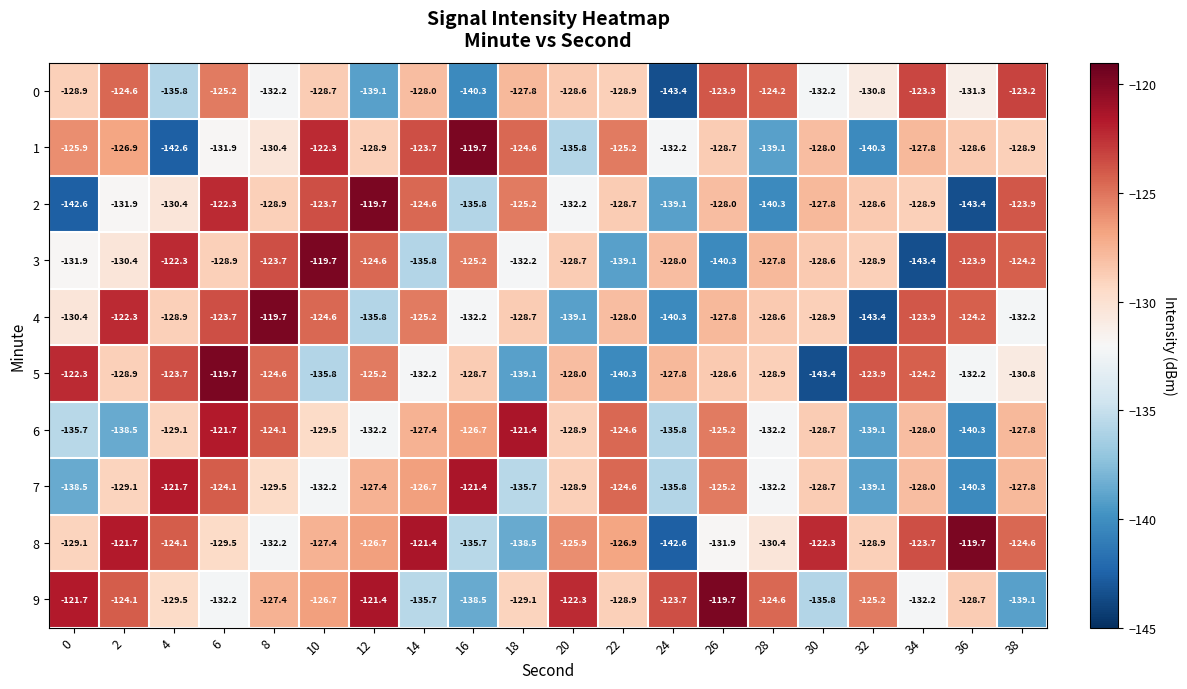

How many data points does each series have?

20